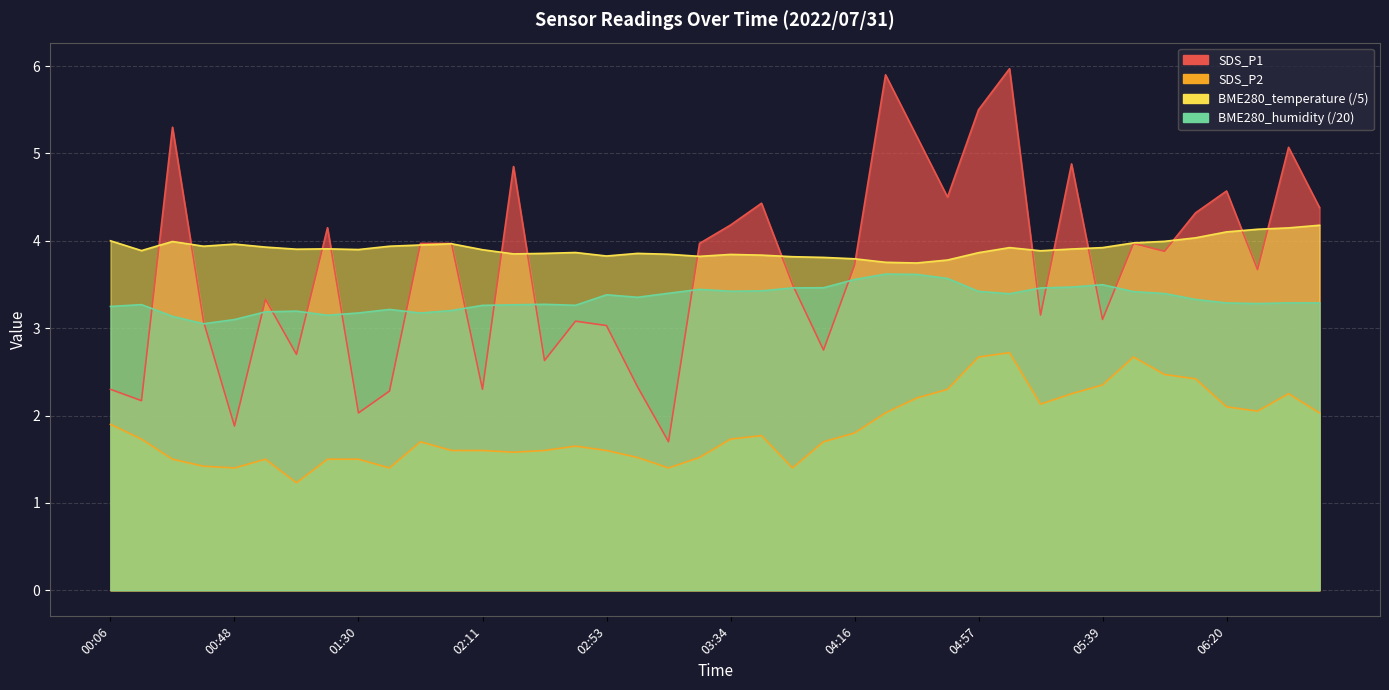

Rank the categories by BME280_temperature value from highest to lowest.

06:52, 06:41, 06:31, 06:20, 06:10, 00:06, 06:00, 00:27, 05:49, 02:01, 00:48, 01:50, 00:37, 01:40, 00:58, 05:08, 05:39, 01:19, 05:28, 01:09, 01:30, 02:11, 00:17, 05:18, 02:42, 04:57, 02:32, 03:03, 02:22, 03:14, 03:34, 03:45, 02:53, 03:24, 03:55, 04:06, 04:16, 04:47, 04:26, 04:37